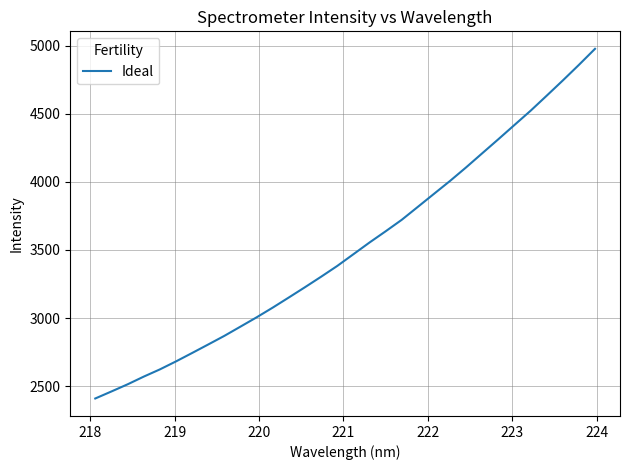

What is the difference between the maximum and minimum values?

2567.5